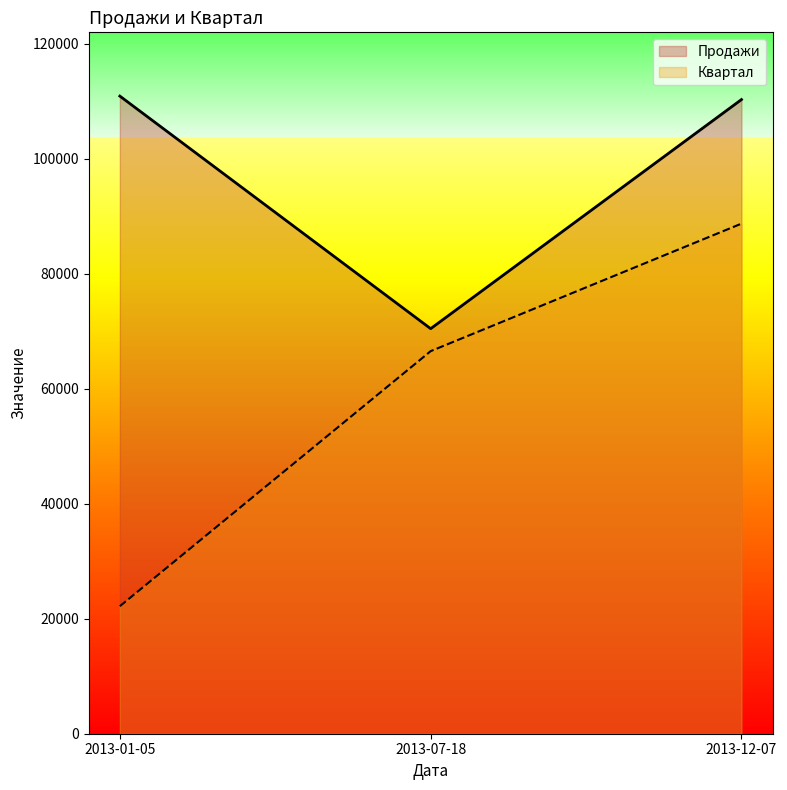

What is the label of the 1st point from the right?

2013-12-07